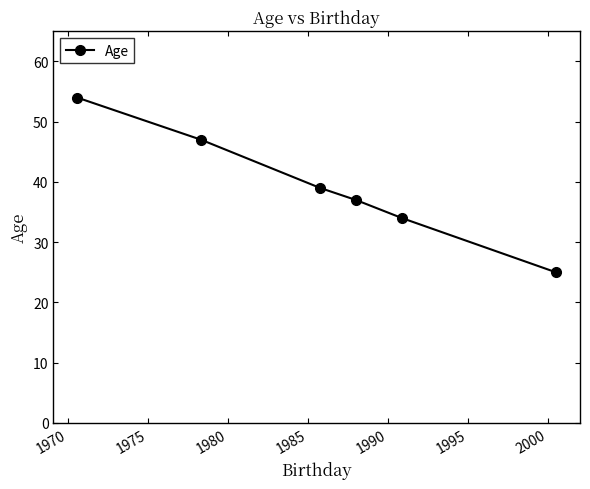

True or false: the data has more than 1 interior local peaks.

False